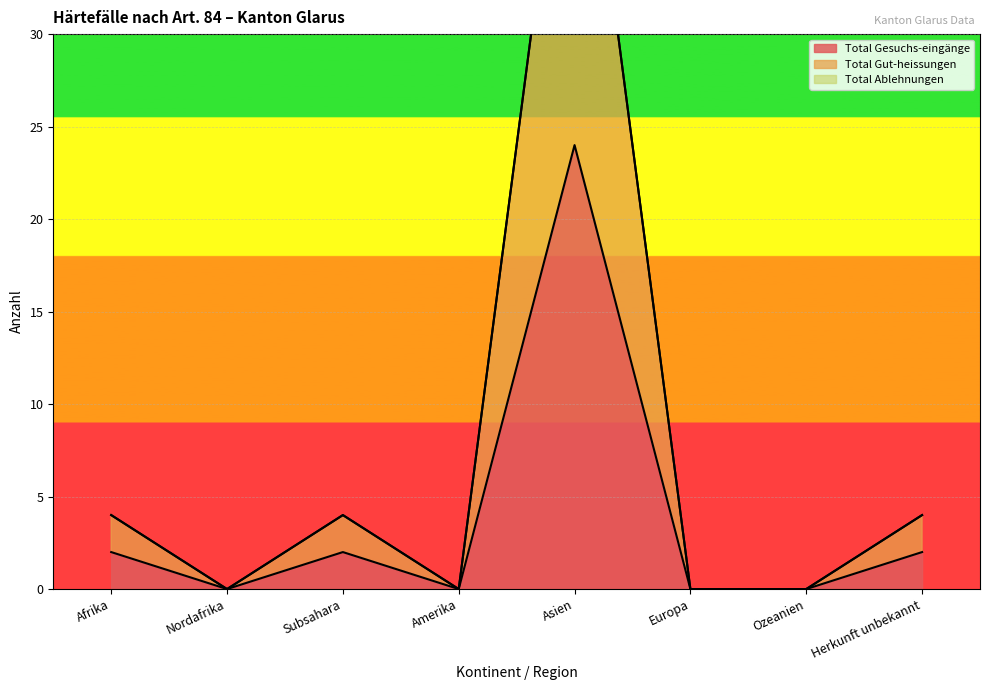

True or false: Total Gut-heissungen and Total Gesuchs-eingänge intersect in this chart.

False